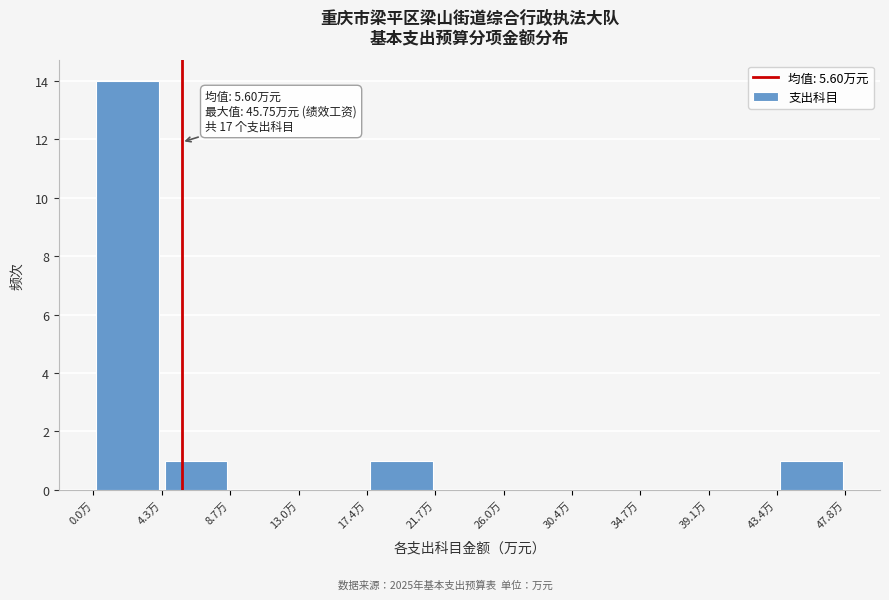

Over which range of the x-axis is the bar tallest?

0.0 to 4.5